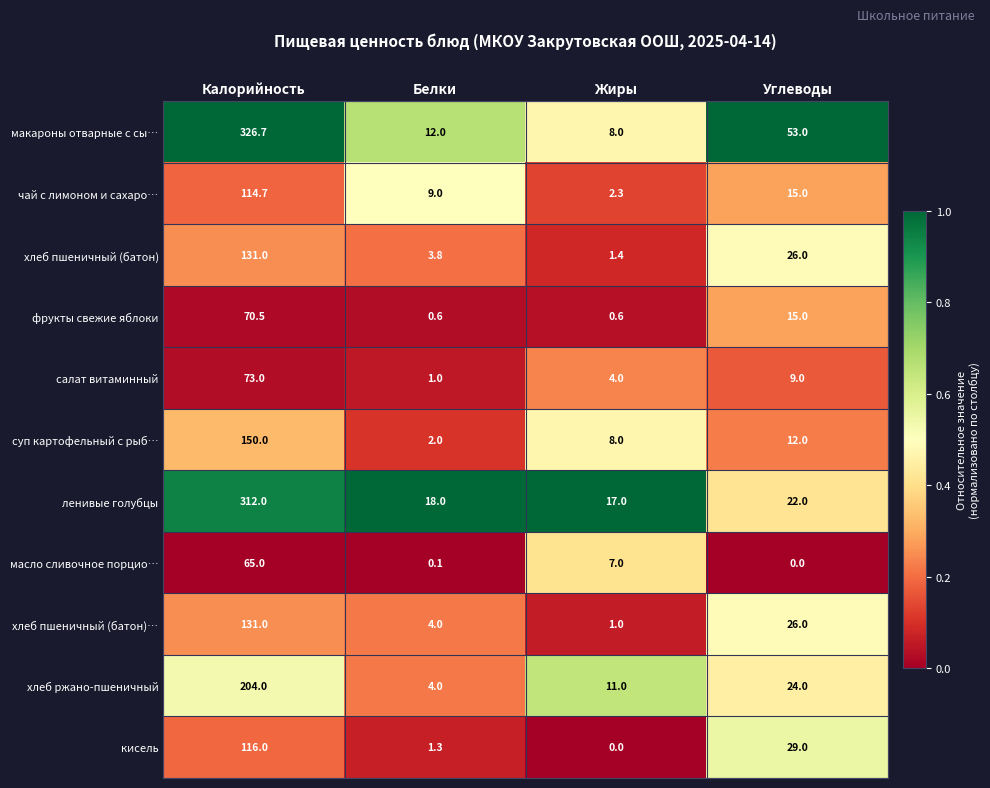

Between Белки and Жиры, which series saw the biggest shift?

хлеб ржано-пшеничный